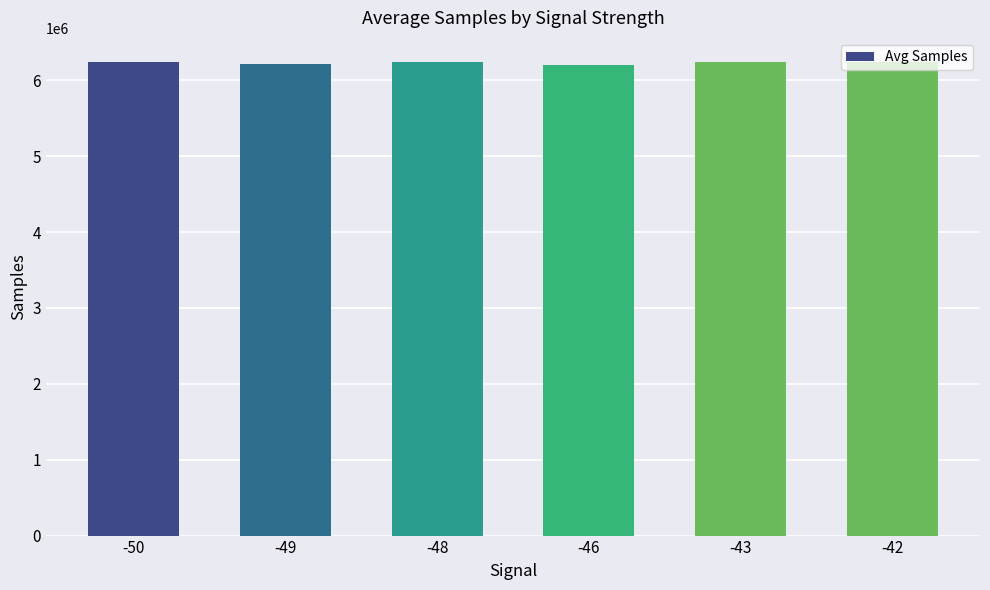

What is the average value?

6231278.6